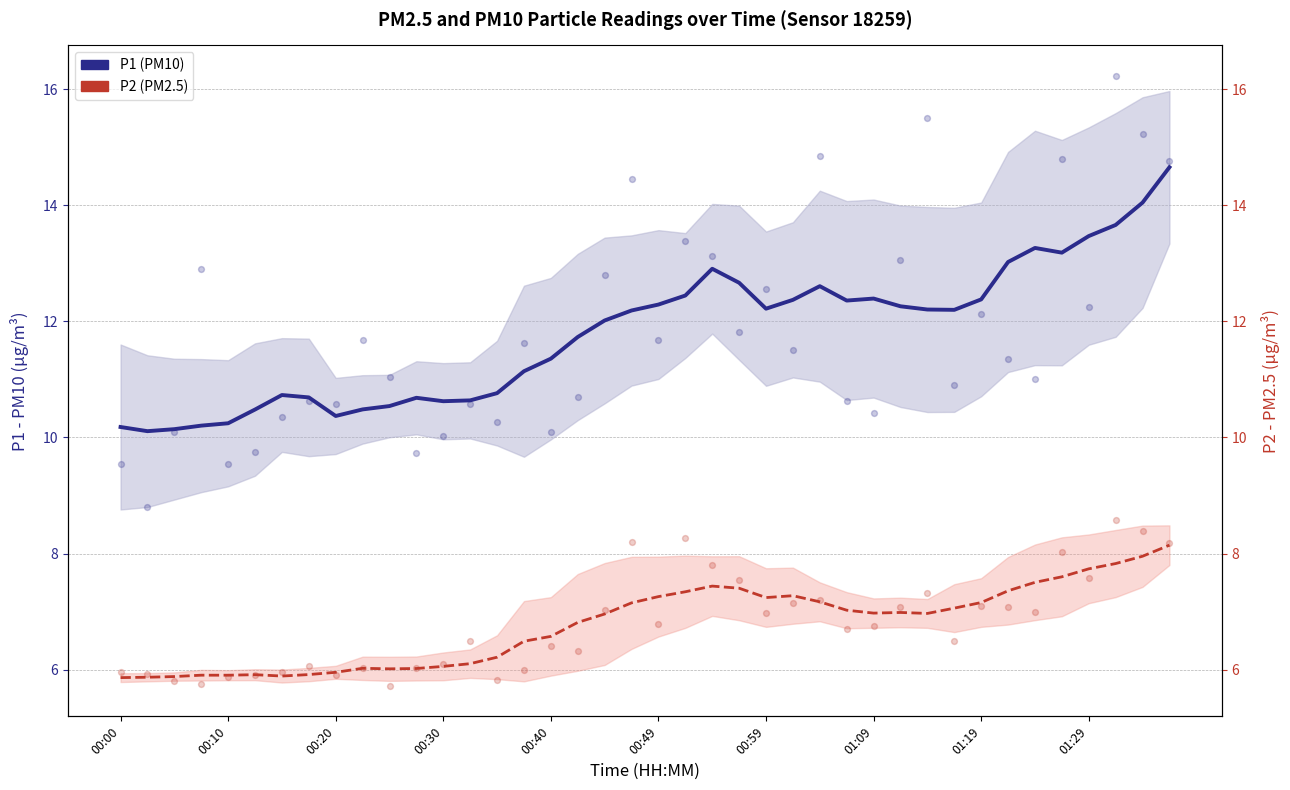

At how many categories does at least one series exceed 7?

40